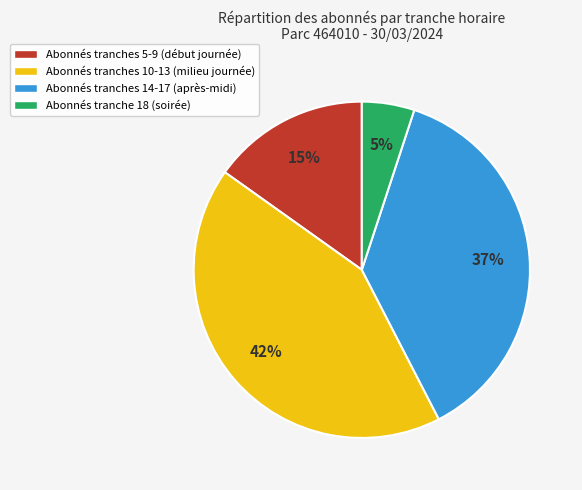

Rank the categories by value from highest to lowest.

Abonnés tranches 10-13 (milieu journée), Abonnés tranches 14-17 (après-midi), Abonnés tranches 5-9 (début journée), Abonnés tranche 18 (soirée)